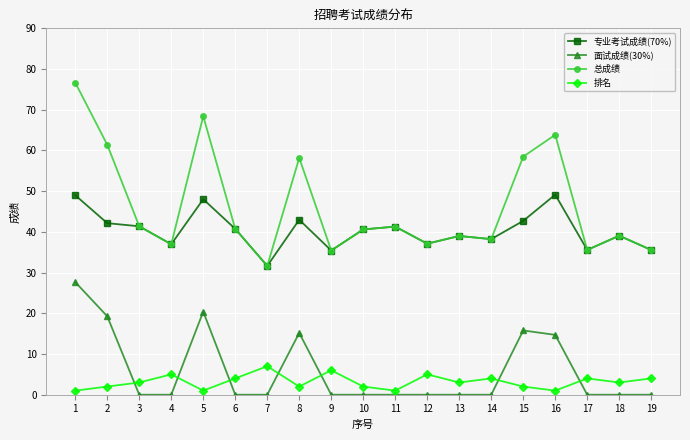

What is the value of the 总成绩 point at the 14th from the left?

38.2